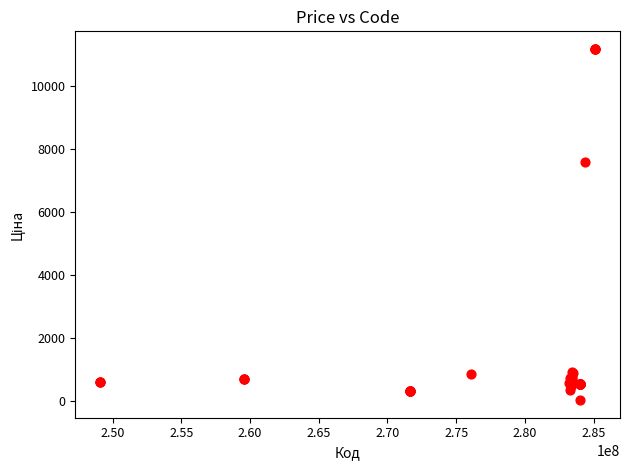

What Y value in the scatter plot is closest to 5610?

7596.5